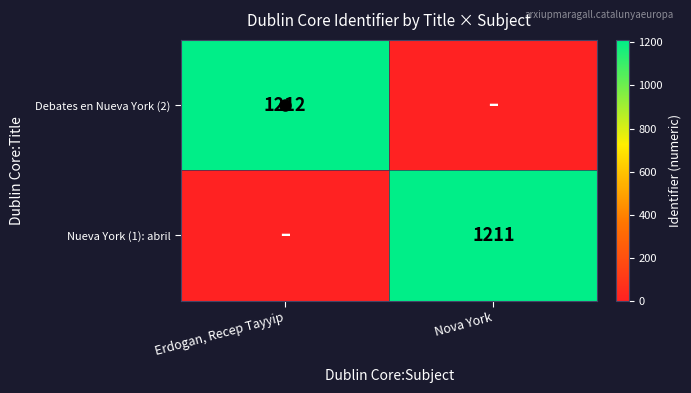

Is the value of Nueva York (1): abril at Nova York greater than the value of Debates en Nueva York (2) at Erdogan, Recep Tayyip?

No